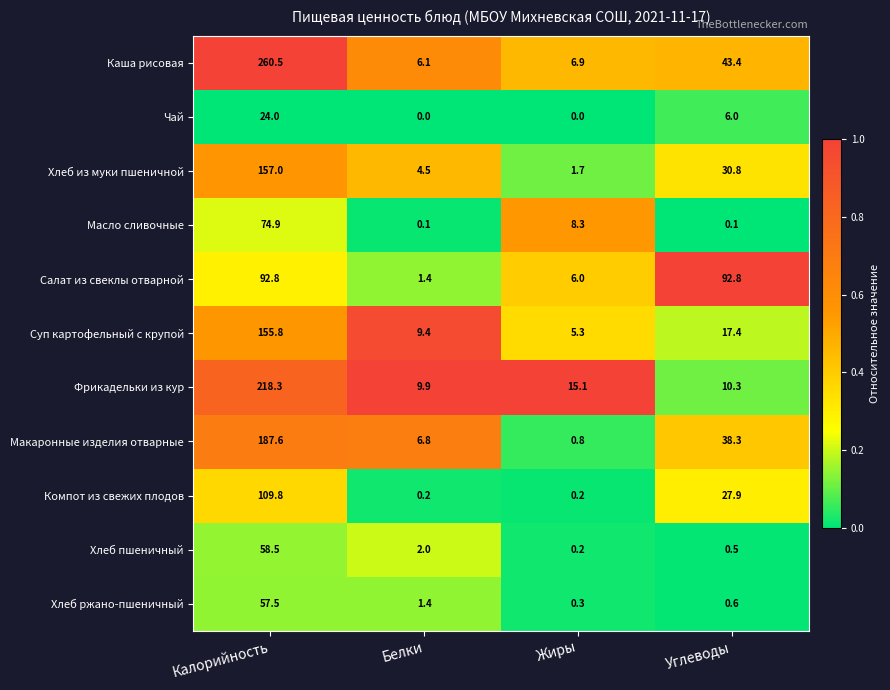

What is the difference between the maximum and second lowest values in the Масло сливочные series?

74.8